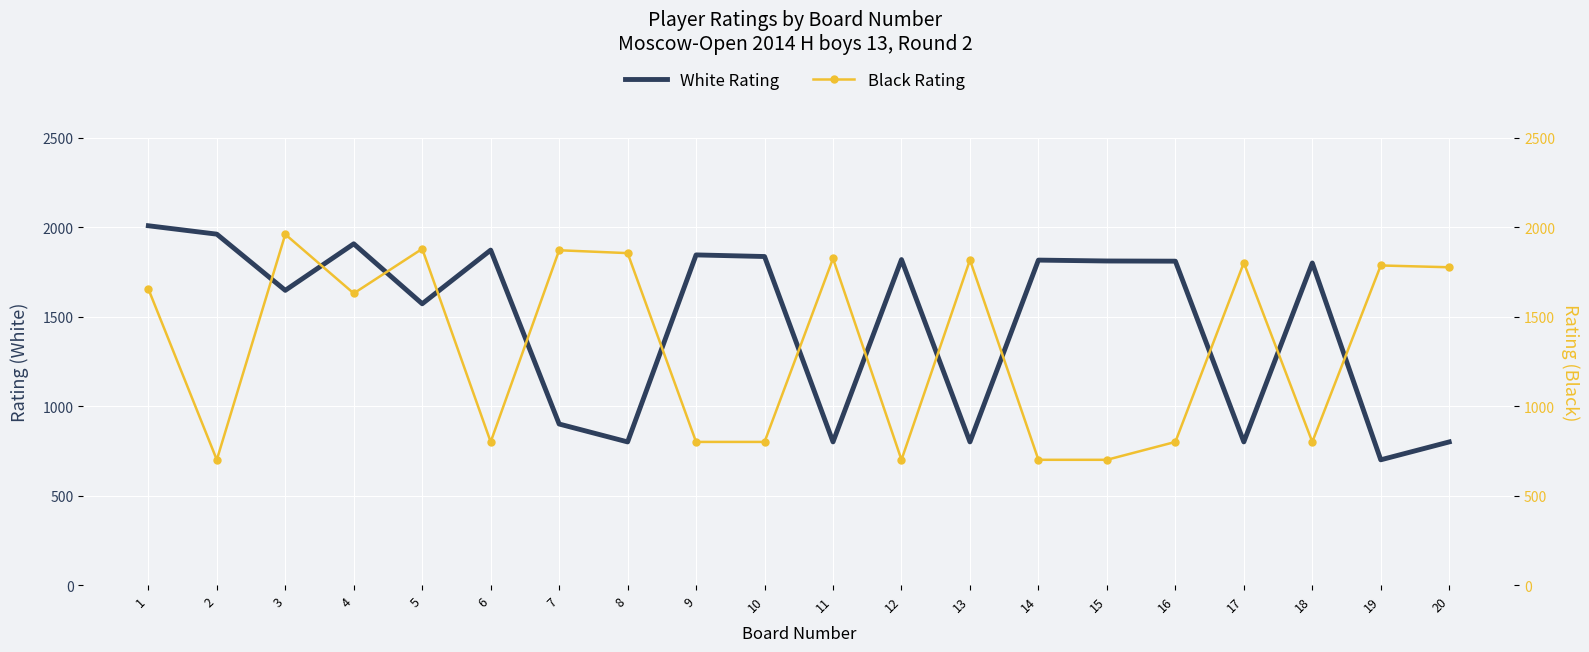

At which label is White Rating closest to 1354?

5